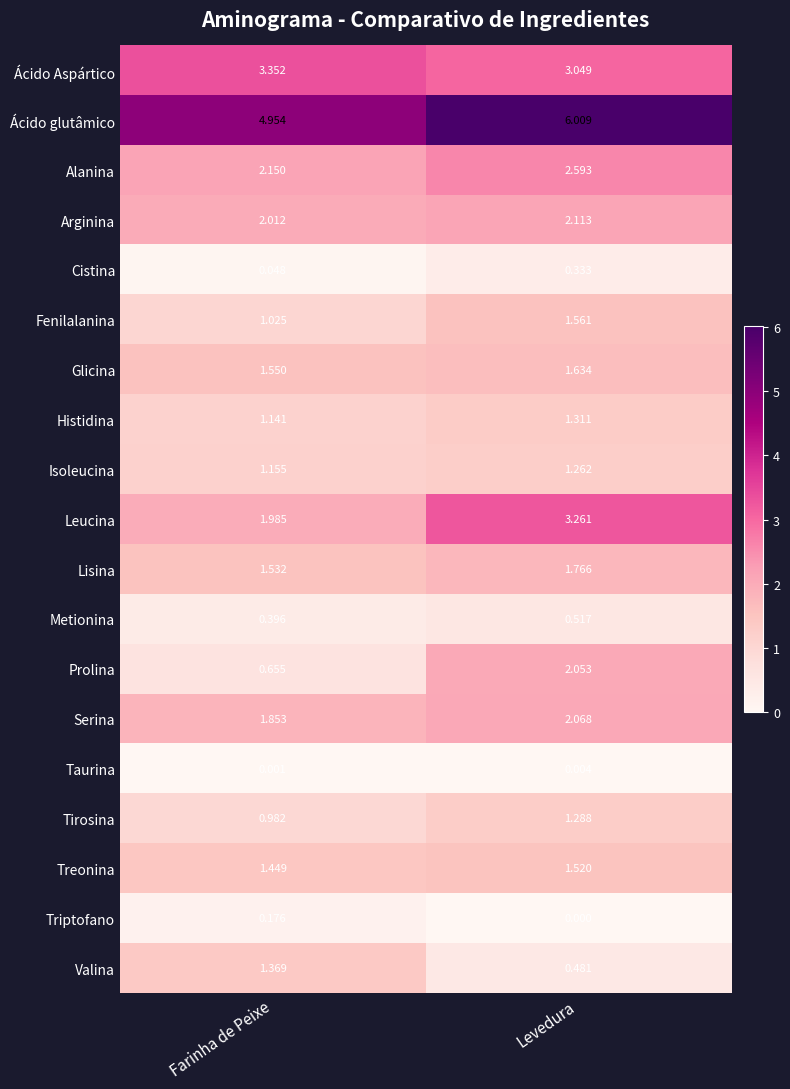

At which label is Ácido Aspártico closest to 3?

Levedura